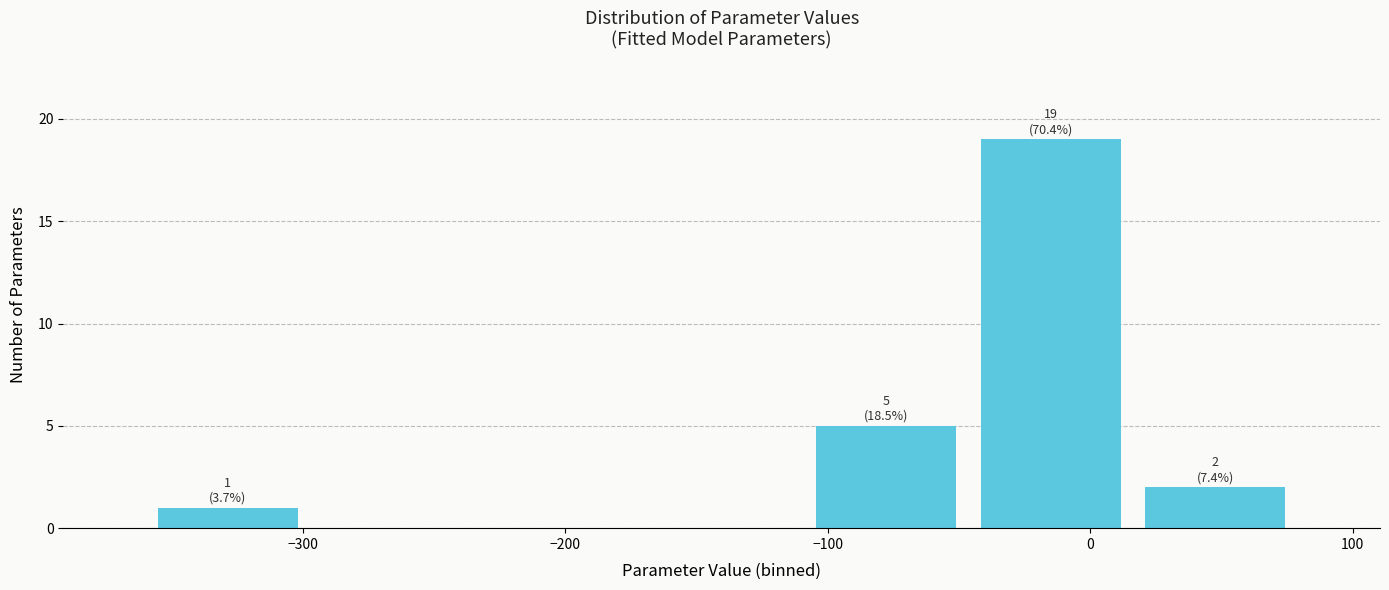

Which range on the x-axis has the tallest bar?

-50 to 20